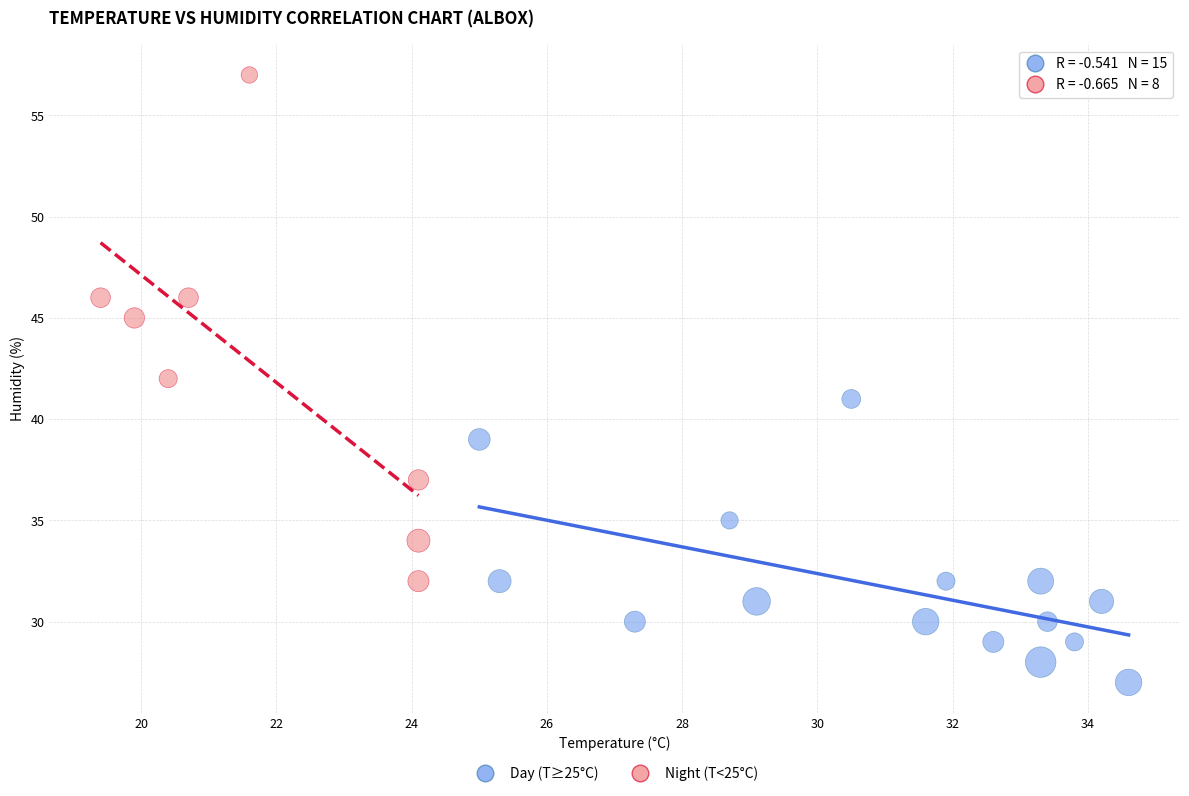

Which series has the largest Y range (max minus min)?

Night (T<25°C)